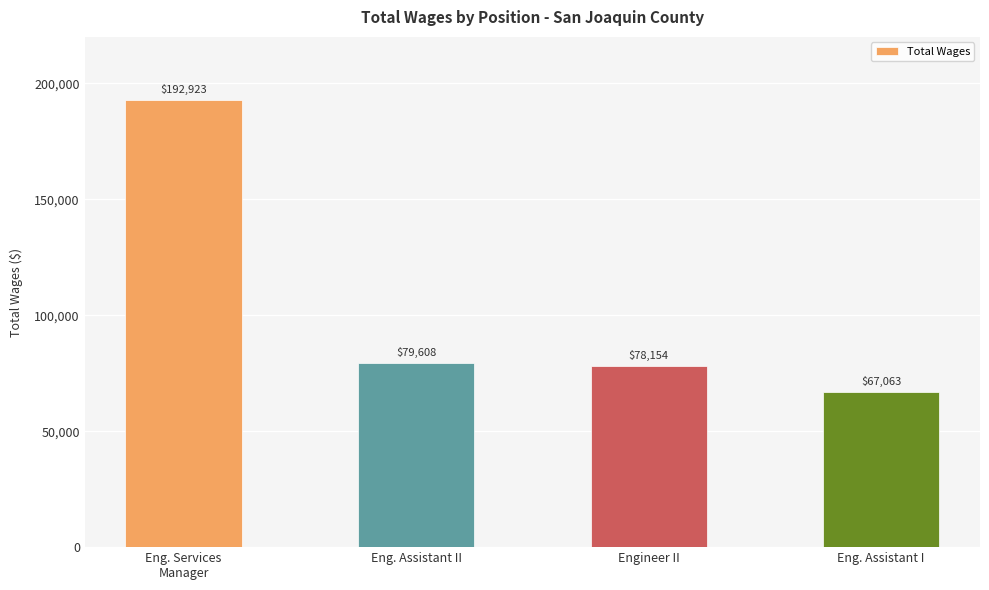

List the labels in order of value, largest first.

Eng. Services
Manager, Eng. Assistant II, Engineer II, Eng. Assistant I